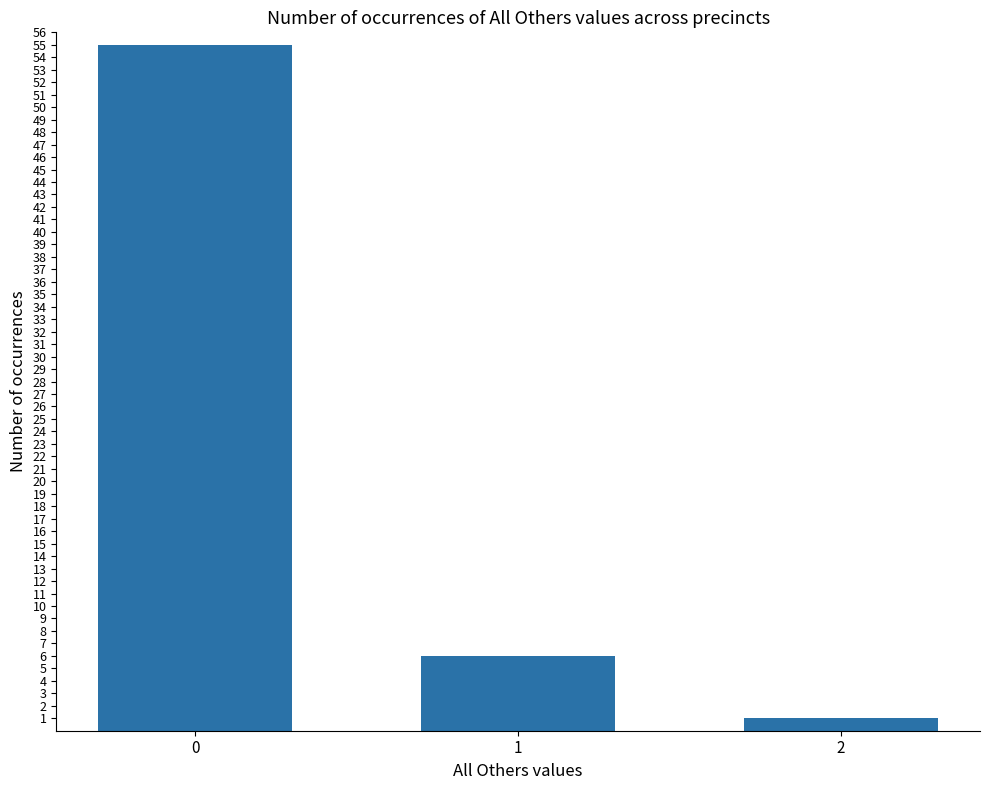

What is the value of the 2nd bar from the left?

6